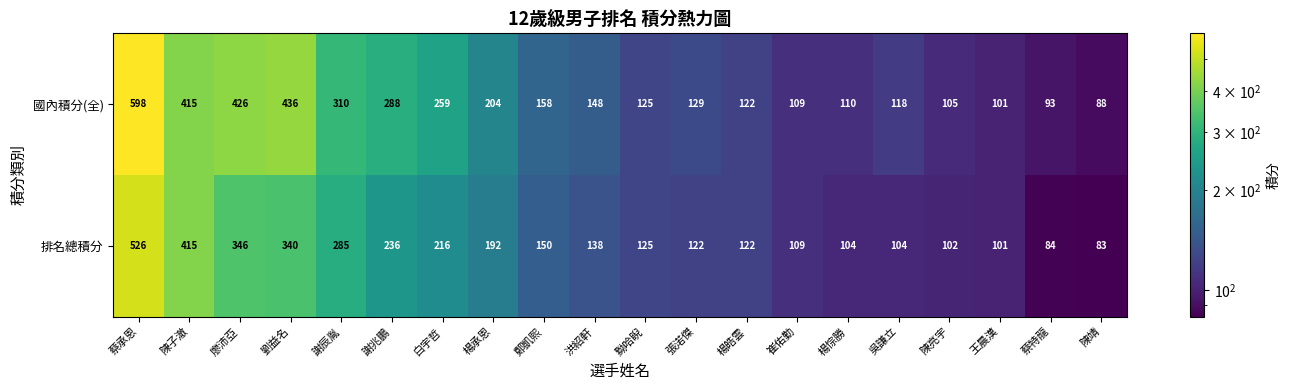

List the labels in order of 國內積分(全) value, smallest first.

陳靖, 蔡特龍, 王晨漢, 陳亮宇, 崔佑勤, 楊悰勝, 吳謙立, 楊皓雲, 黝哈睨, 張渃傑, 洪紹軒, 鄭凱熙, 楊承恩, 白宇哲, 謝兆鵬, 謝辰胤, 陳子澈, 廖沛亞, 劉益名, 蔡承恩